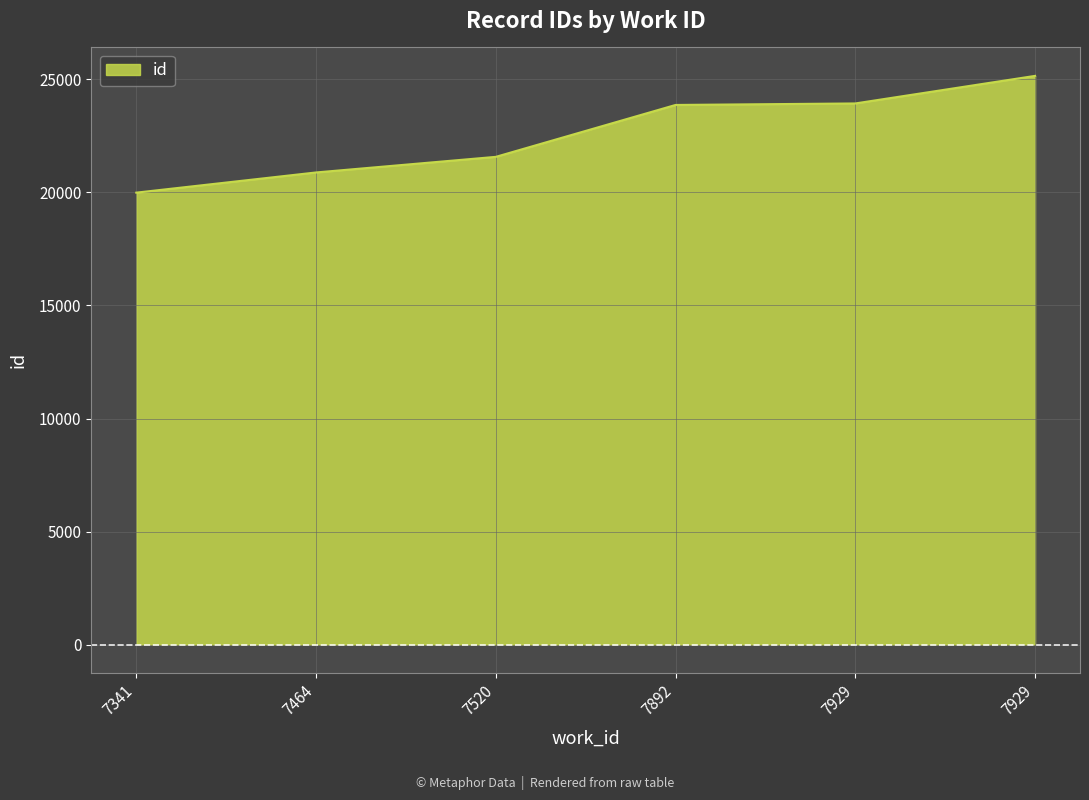

True or false: the data has more than 0 interior local peaks.

False